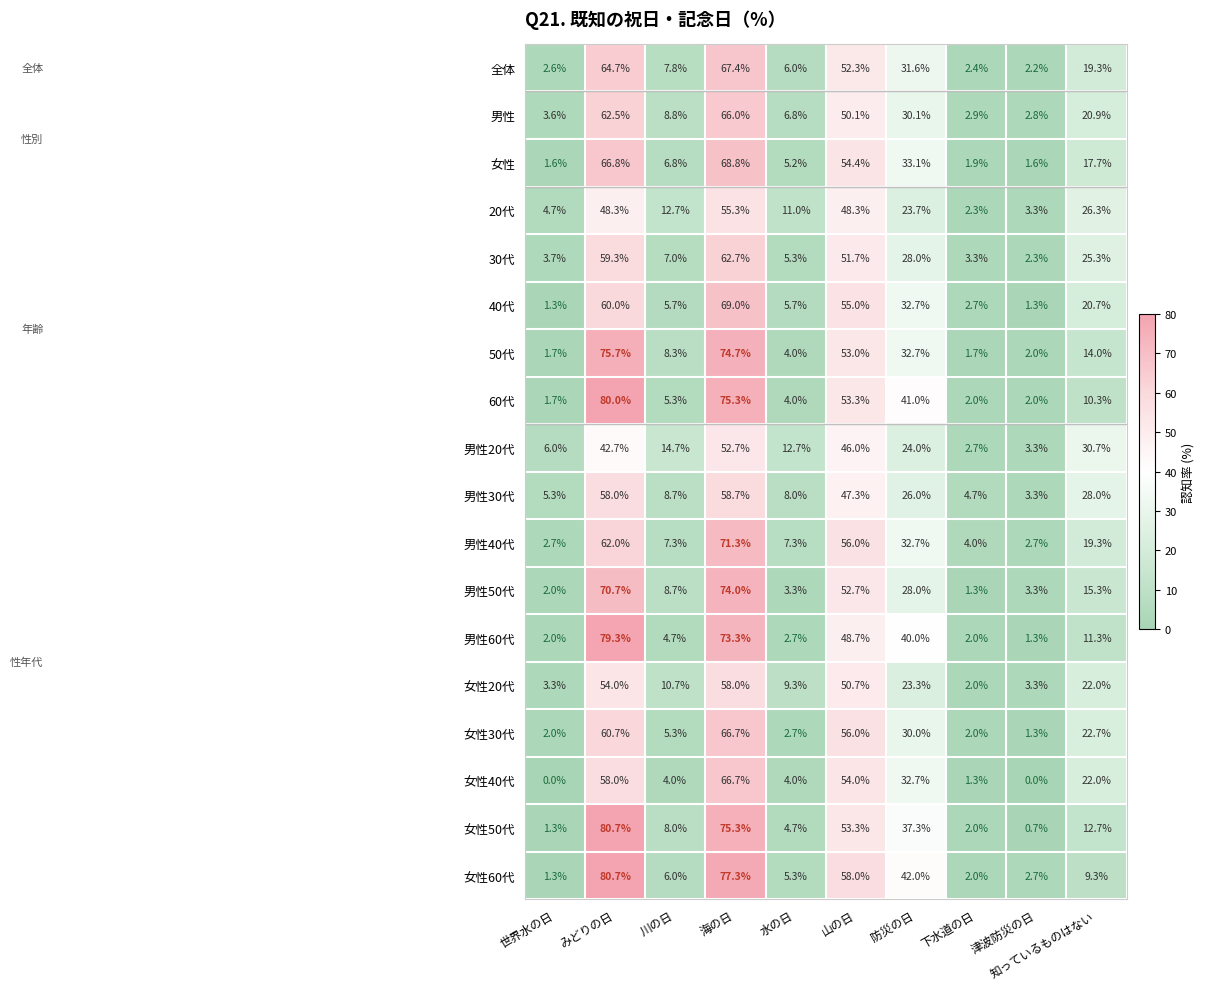

What is the difference between the highest and lowest values at 津波防災の日?

3.3